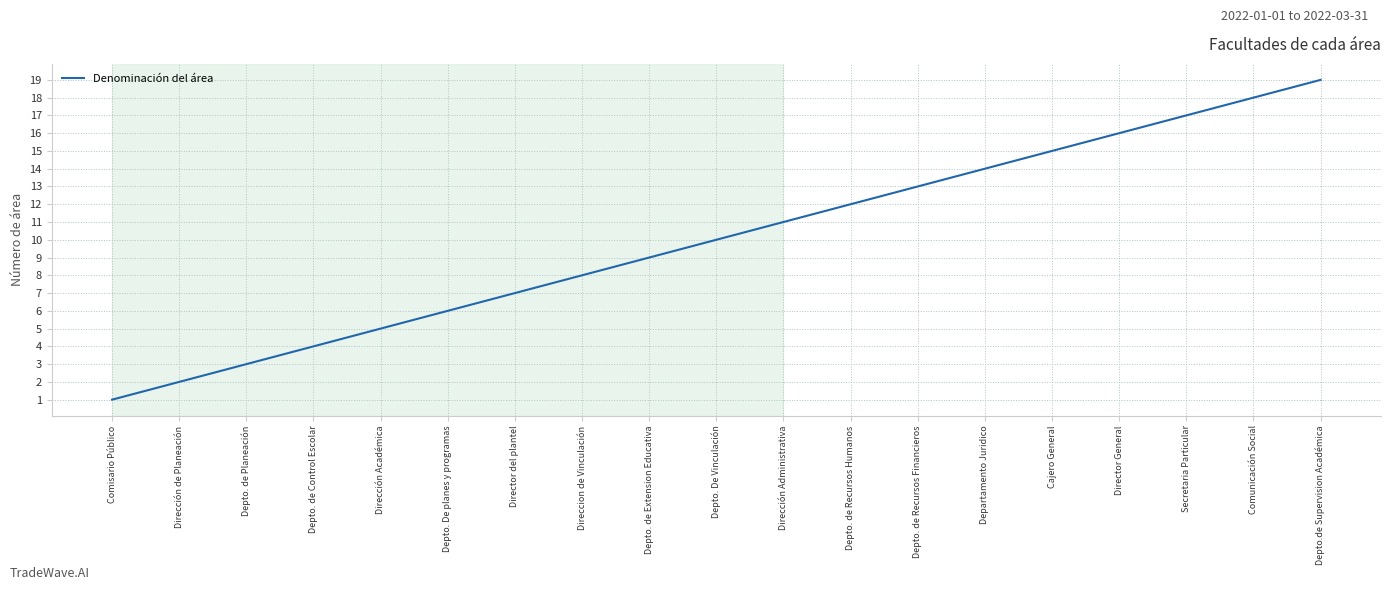

True or false: the data has more than 2 interior local peaks.

False